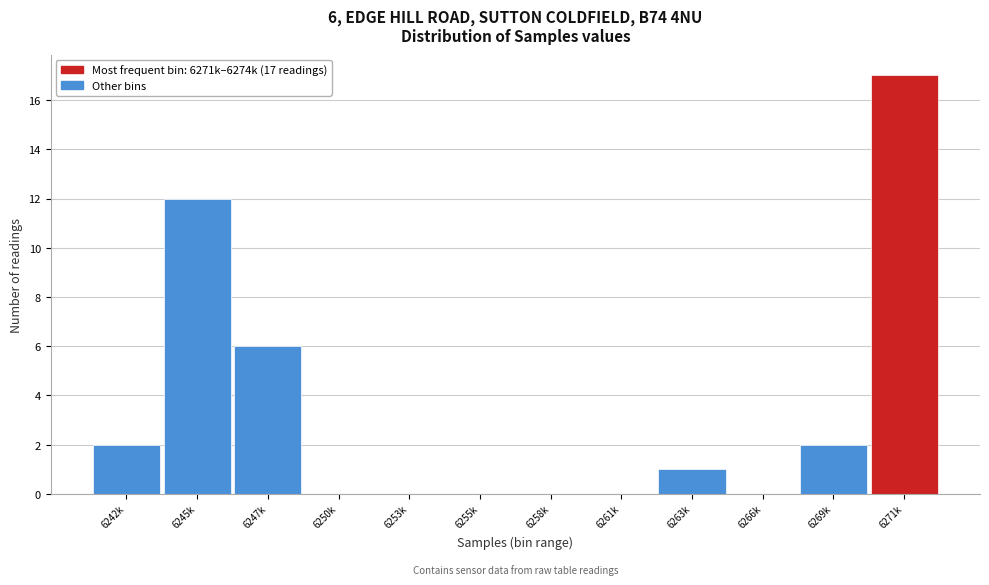

Reading left to right, list all the values displayed in this chart.

6242k=2	6245k=12	6247k=6	6250k=0	6253k=0	6255k=0	6258k=0	6261k=0	6263k=1	6266k=0	6269k=2	6271k=17